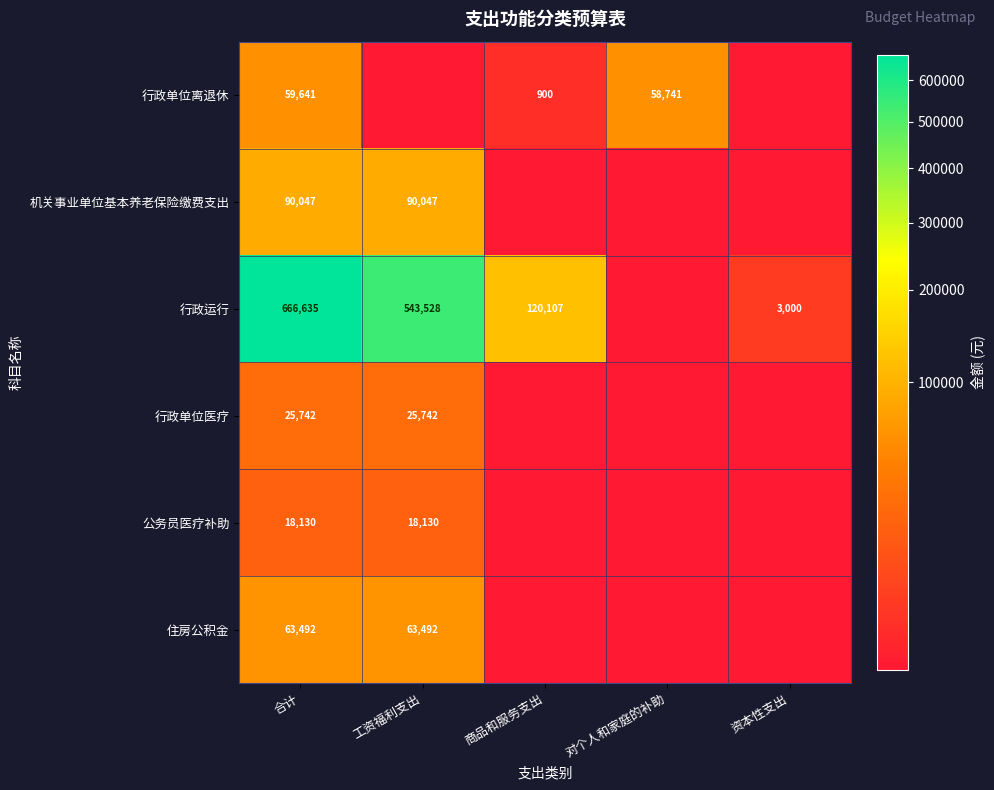

Is the value of 行政单位离退休 at 对个人和家庭的补助 greater than the value of 机关事业单位基本养老保险缴费支出 at 合计?

No